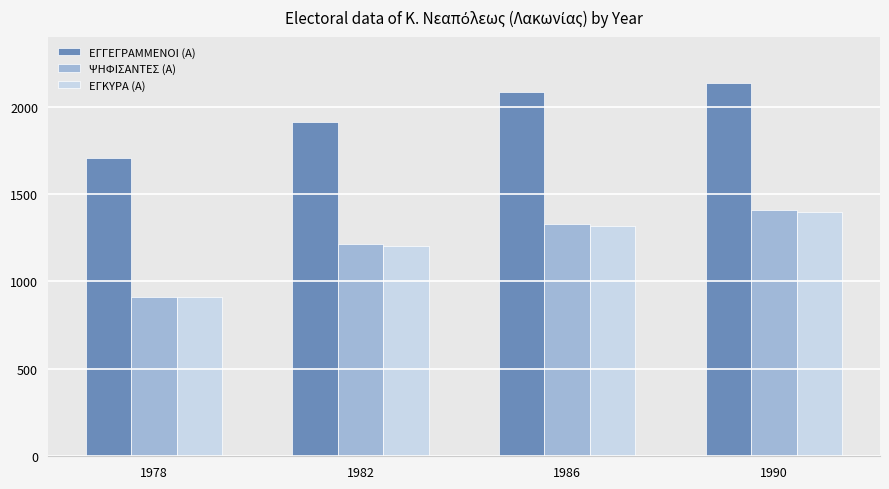

What is the spread (max minus min) of values at 1990?

741